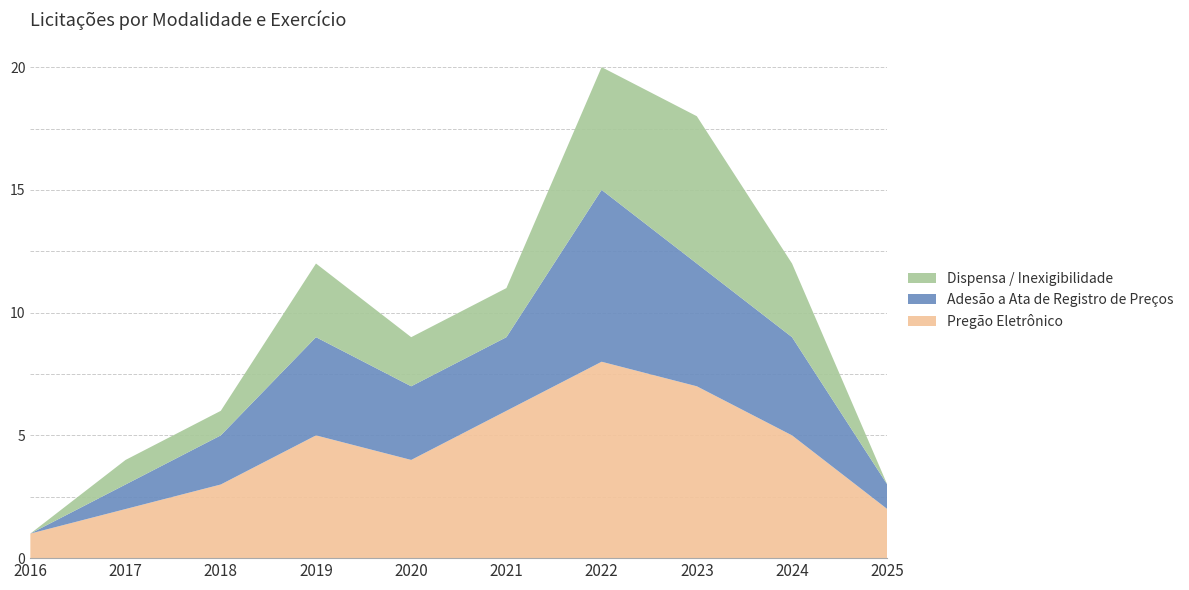

Reading right to left, what are all the values shown in this chart?

Pregão Eletrônico: 2	5	7	8	6	4	5	3	2	1
Adesão a Ata de Registro de Preços: 1	4	5	7	3	3	4	2	1	0
Dispensa / Inexigibilidade: 0	3	6	5	2	2	3	1	1	0